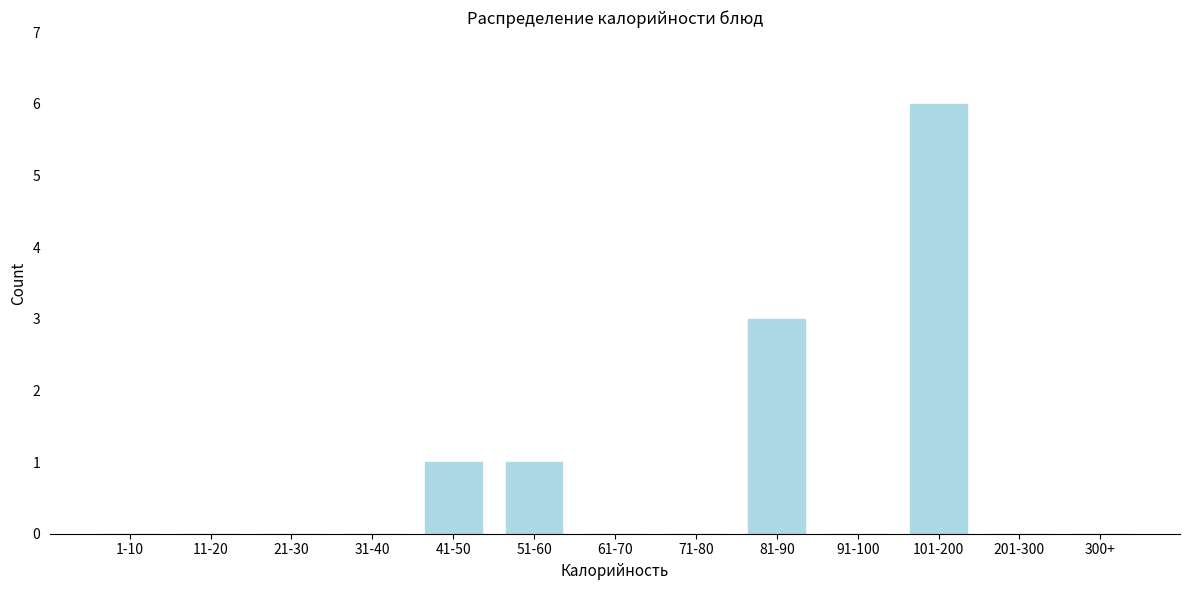

Reading left to right, transcribe all the data shown in this chart.

1-10=0	11-20=0	21-30=0	31-40=0	41-50=1	51-60=1	61-70=0	71-80=0	81-90=3	91-100=0	101-200=6	201-300=0	300+=0